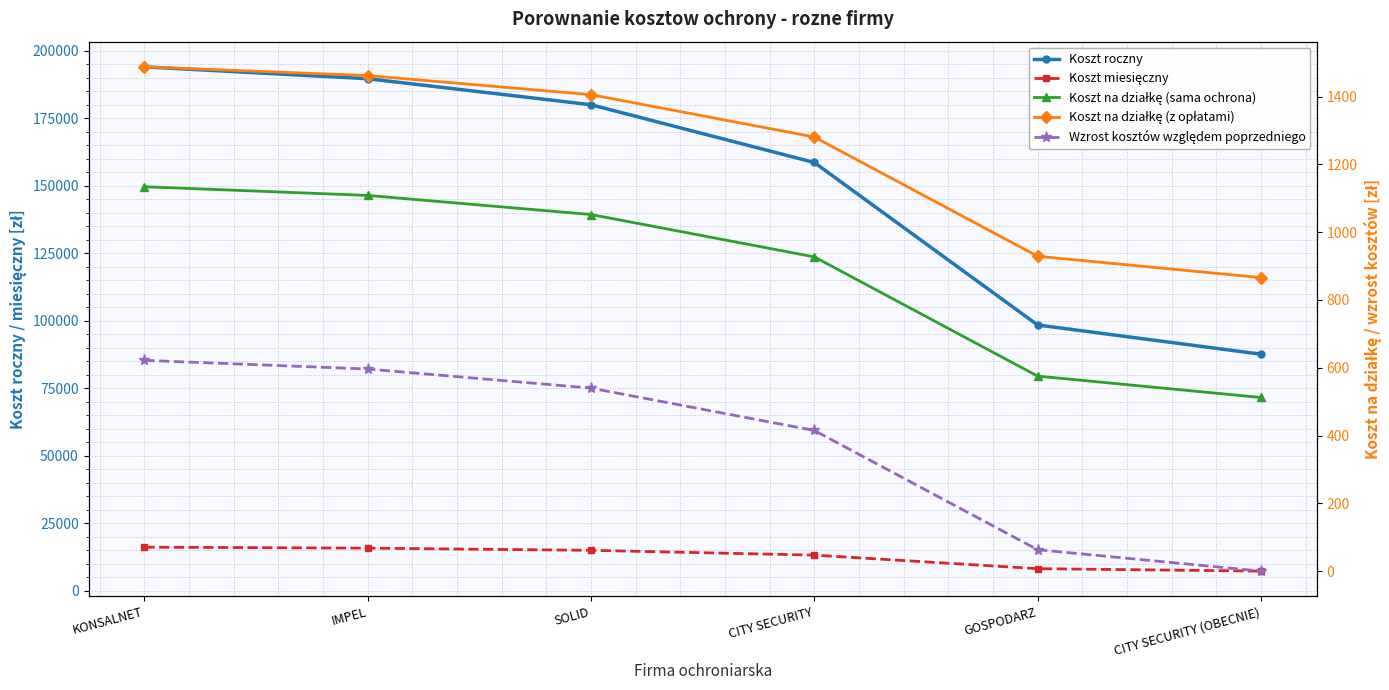

What is the average value of the Koszt roczny series?

151333.2